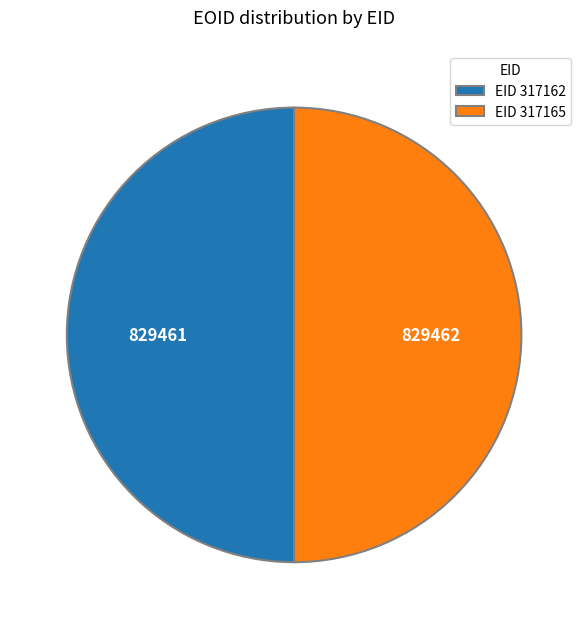

Is the sum of EID 317165 and EID 317162 greater than half?

Yes